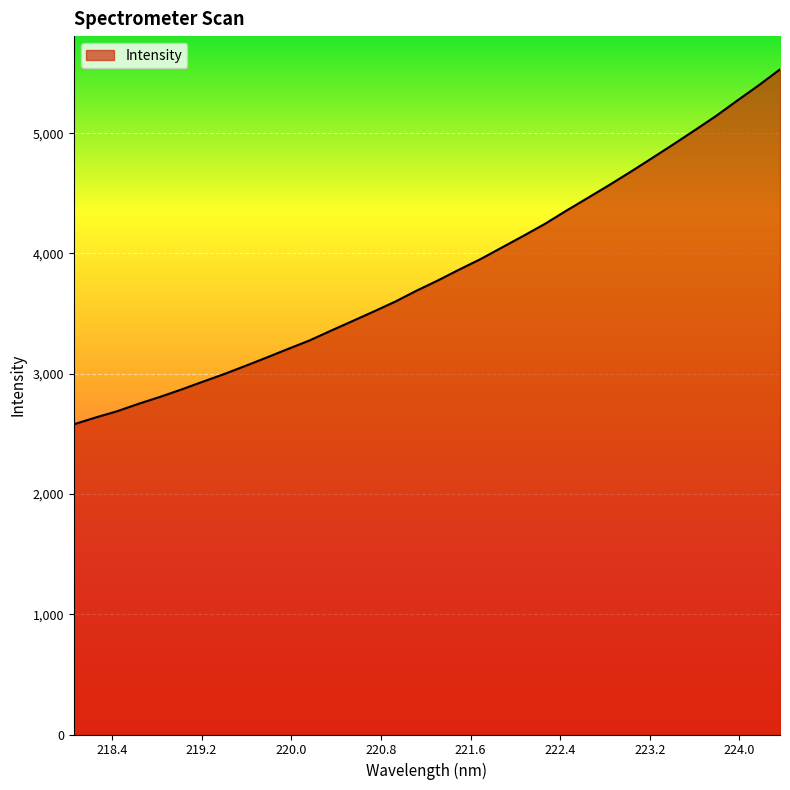

What is the minimum value shown in the chart?

2579.4